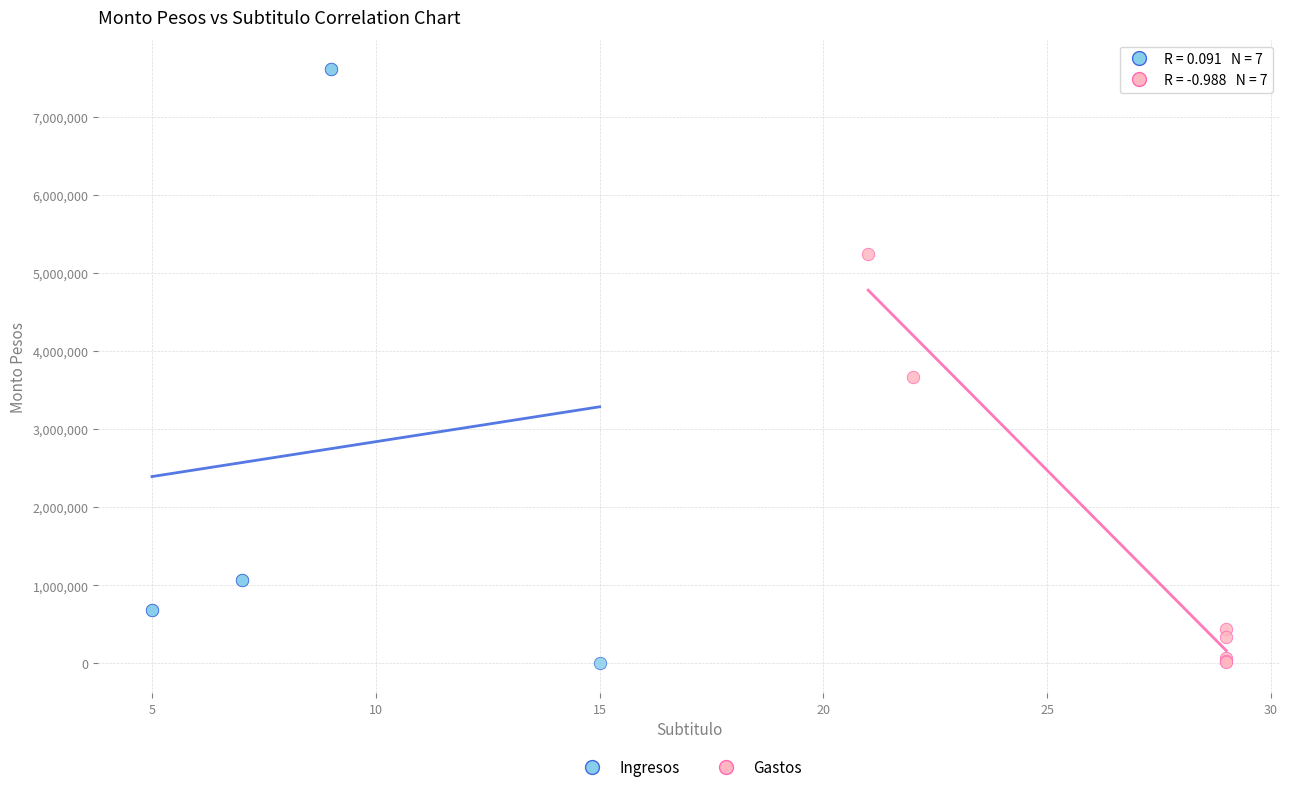

Which series has the widest spread of Y values?

Ingresos